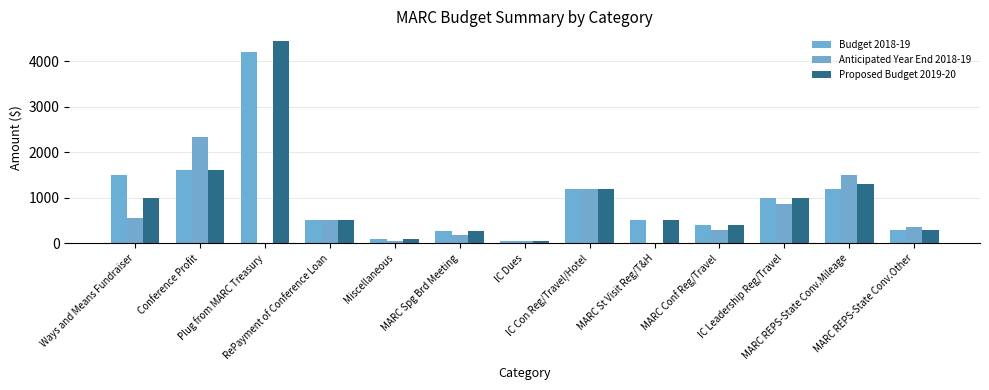

The Anticipated Year End 2018-19 series shows 72.7 at Miscellaneous. True or false?

False